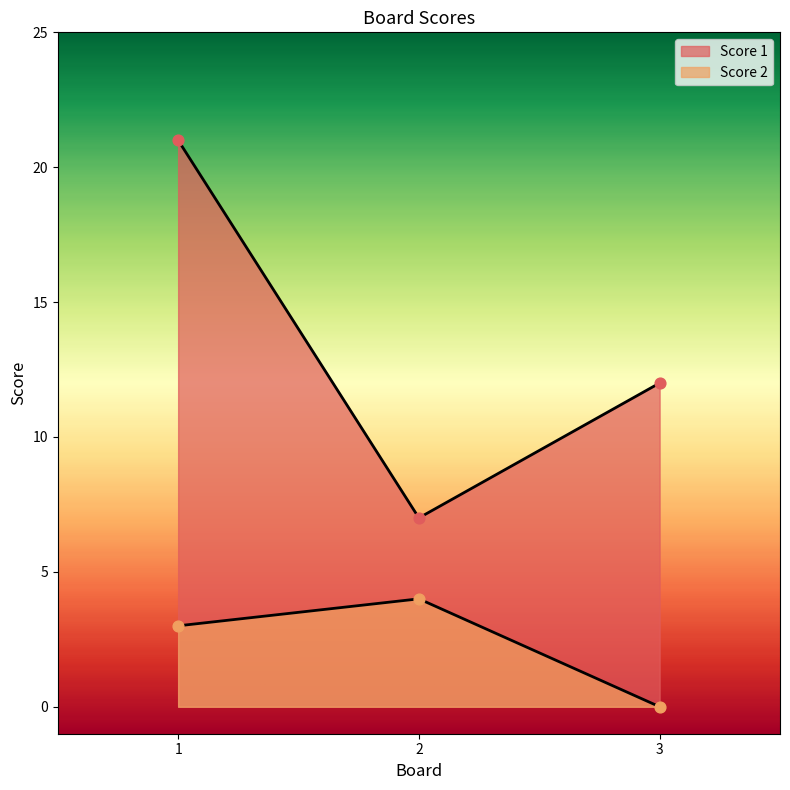

Which series reaches the maximum Y coordinate?

Score 1